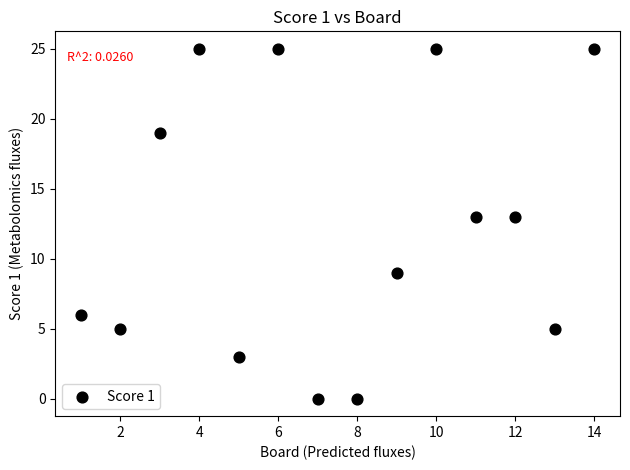

What is the range of X values (max minus min)?

13